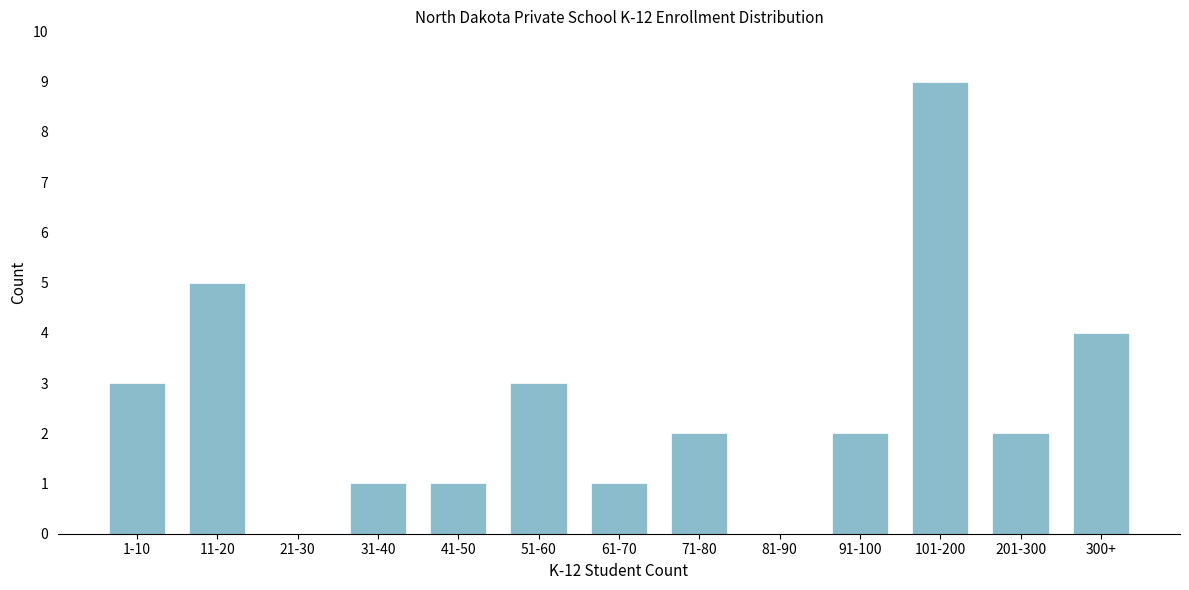

Reading left to right, transcribe all the data shown in this chart.

1-10=3	11-20=5	21-30=0	31-40=1	41-50=1	51-60=3	61-70=1	71-80=2	81-90=0	91-100=2	101-200=9	201-300=2	300+=4